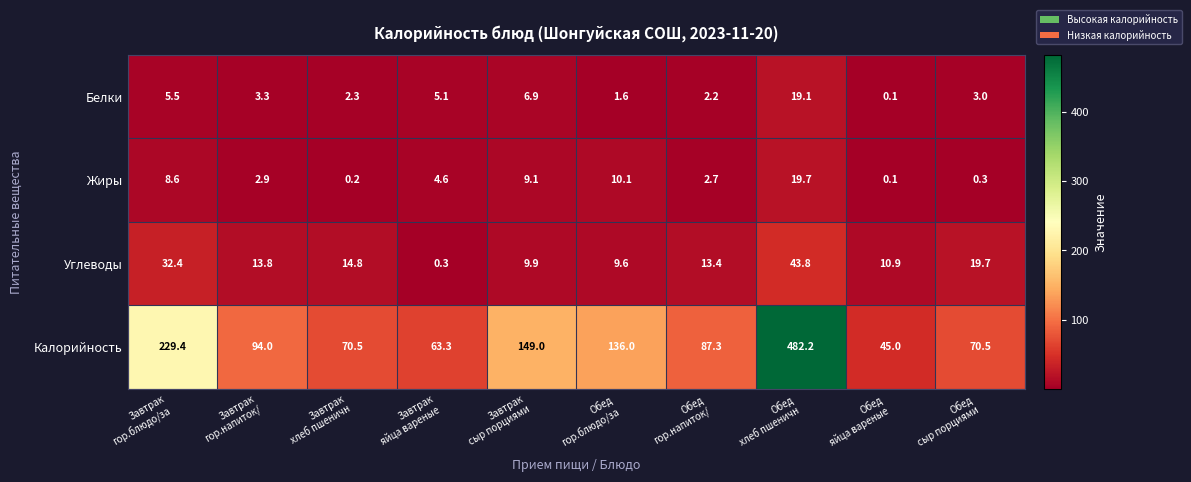

What is the maximum value shown in the chart?

482.2